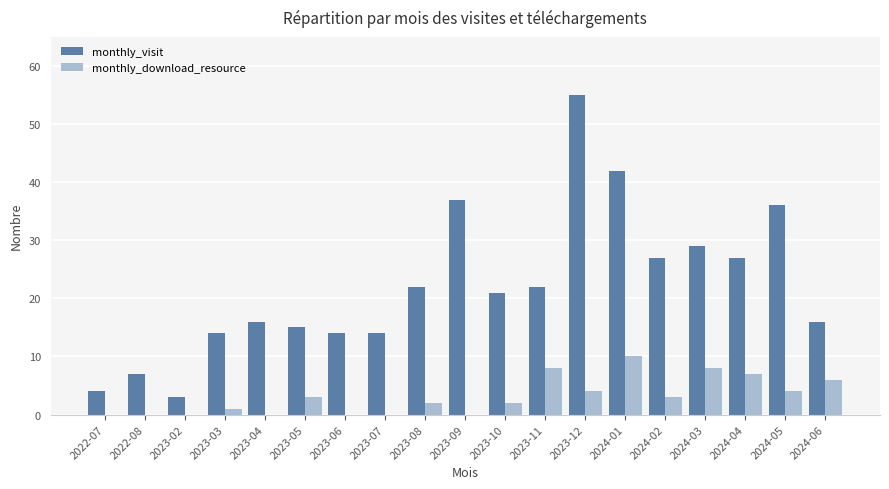

The monthly_visit series shows 14 at 2023-10. True or false?

False